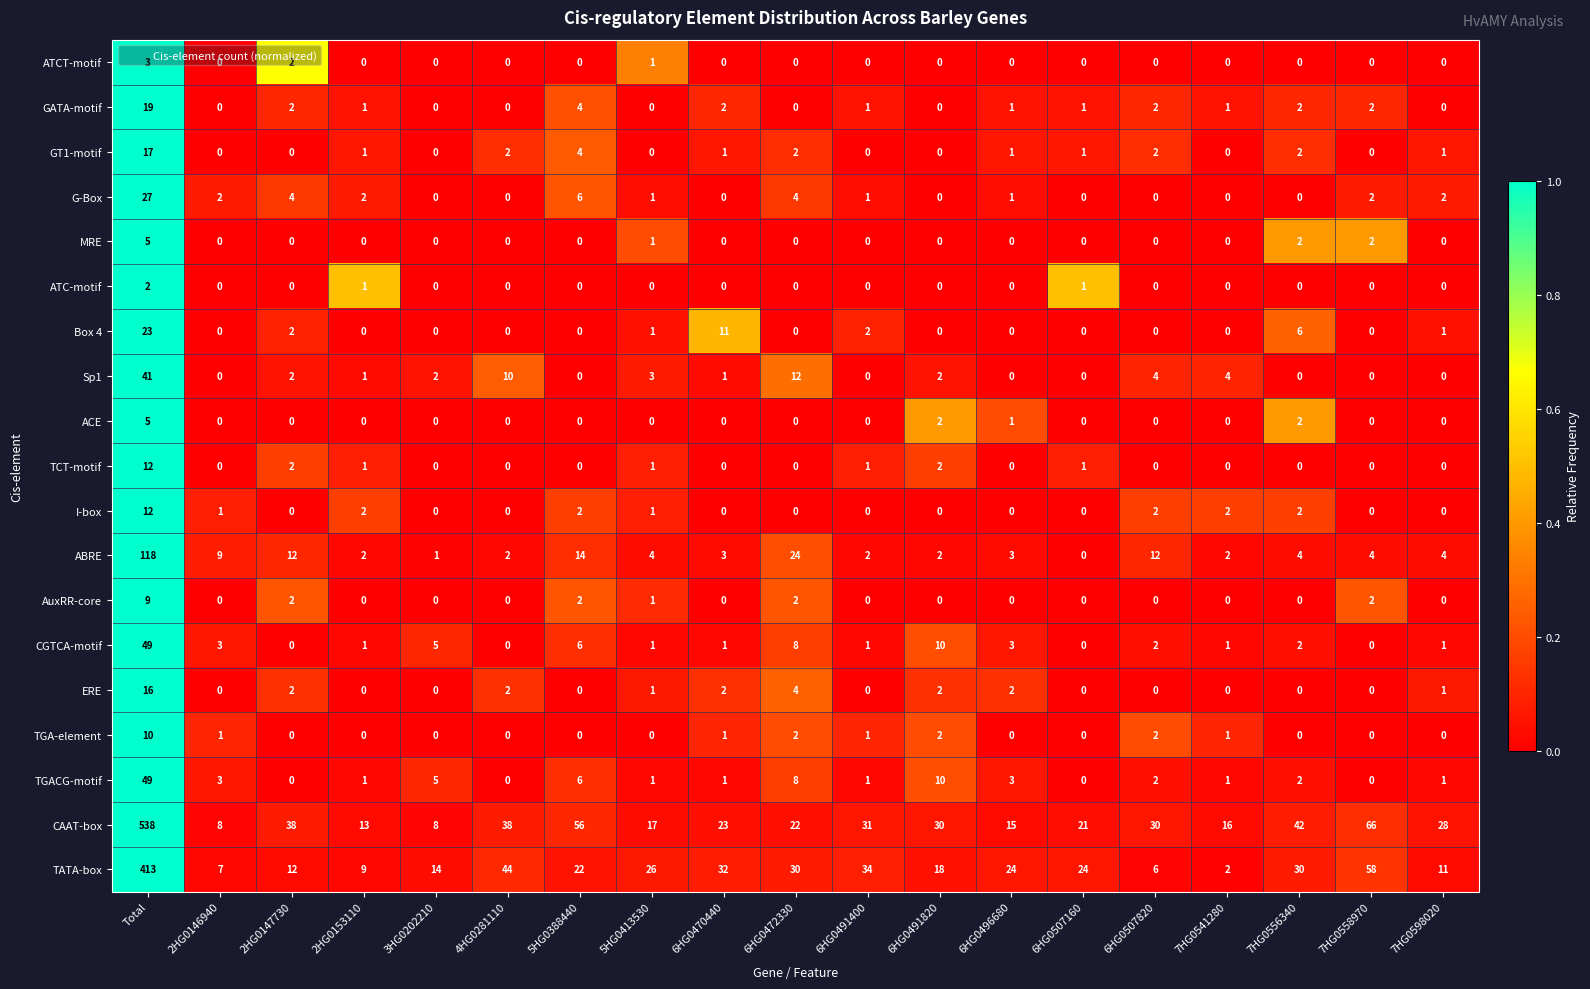

What is the difference between the maximum and second lowest values in the ABRE series?

117